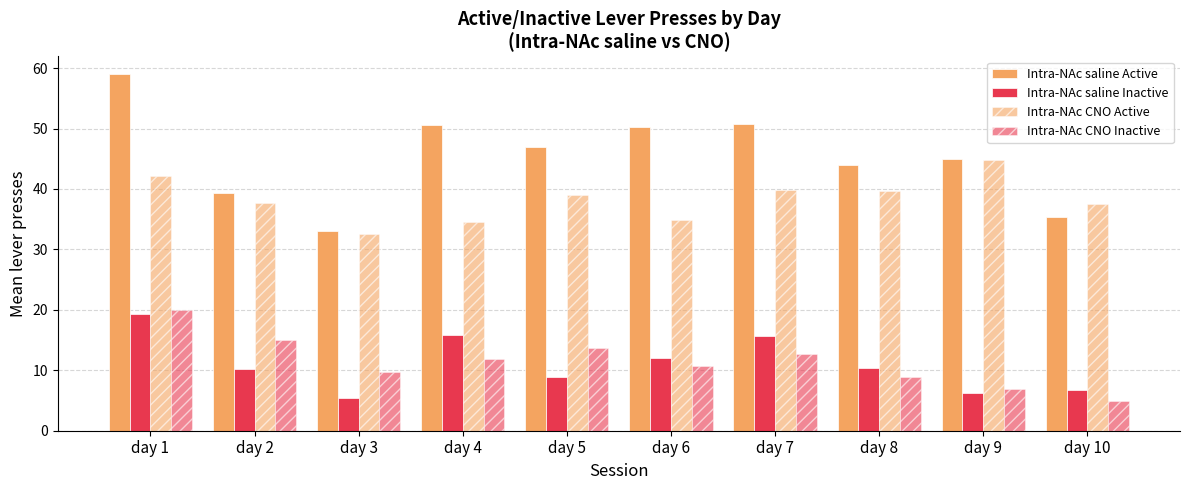

How many distinct data groups are displayed?

4